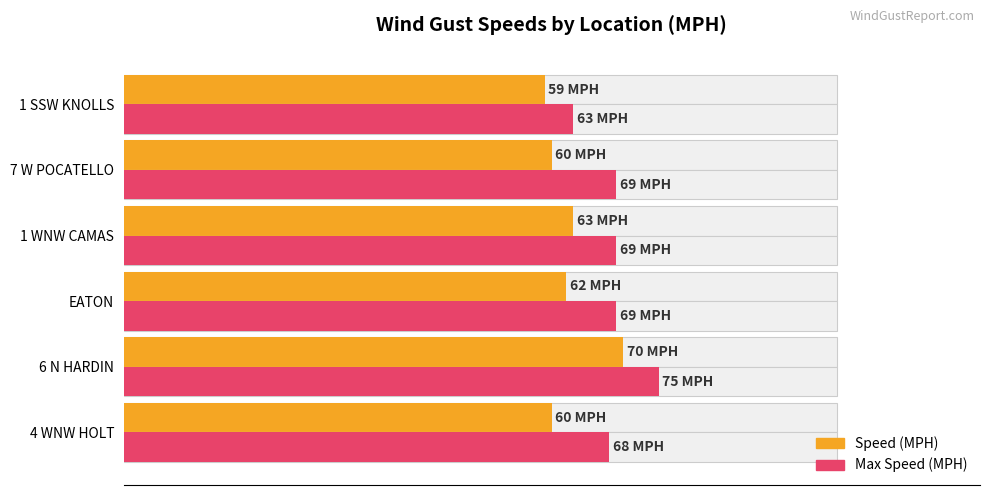

Which series has the largest total across all categories?

Max Speed (MPH)